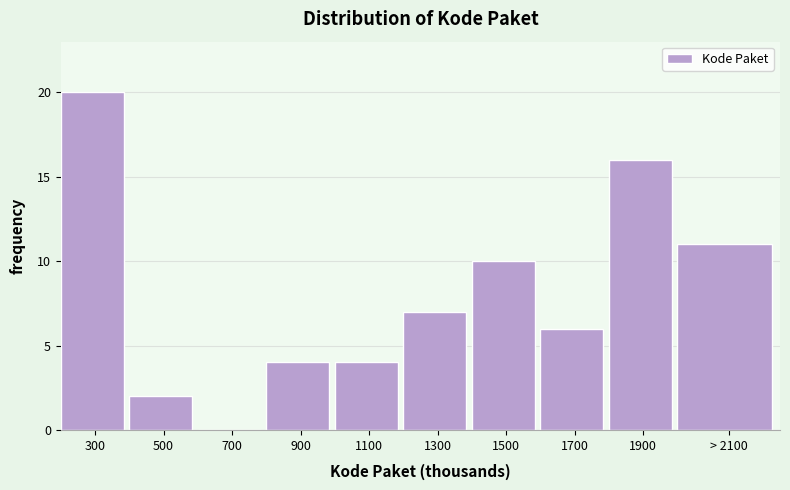

Reading left to right, what are all the values shown in this chart?

300=20	500=2	700=0	900=4	1100=4	1300=7	1500=10	1700=6	1900=16	> 2100=11